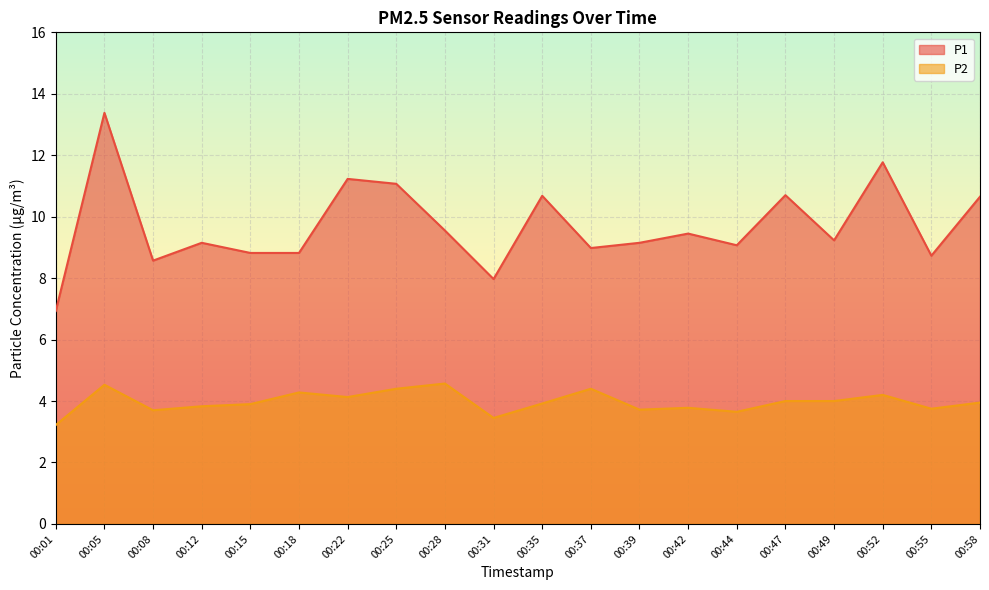

What is the difference between the second highest and minimum values in the P1 series?

4.8